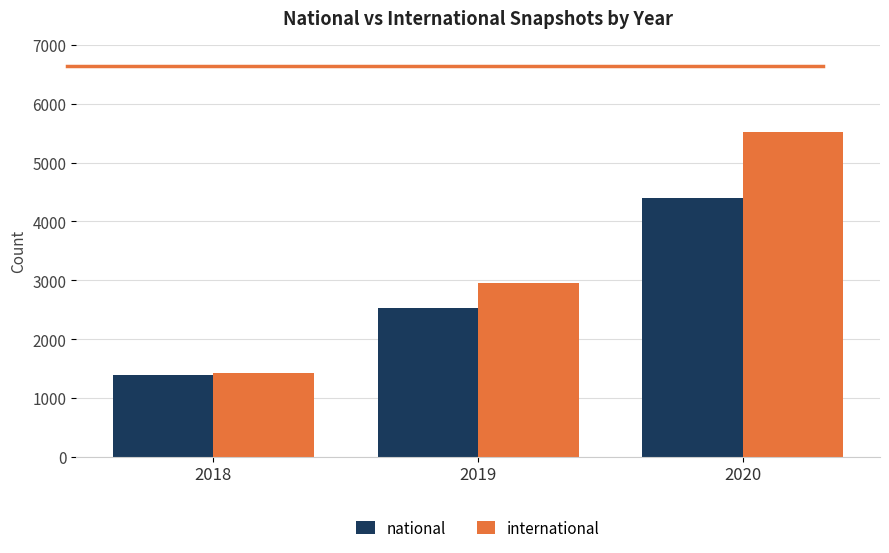

How many groups of bars are there?

3